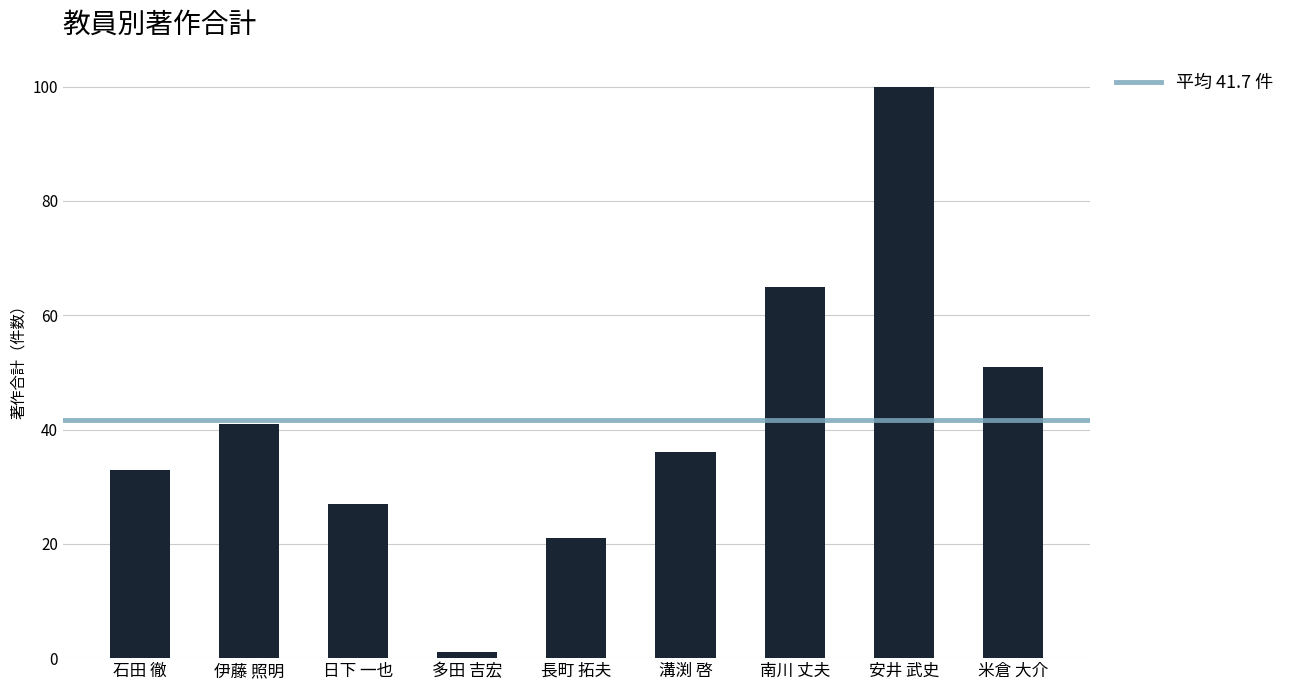

List the labels in order of value, smallest first.

多田 吉宏, 長町 拓夫, 日下 一也, 石田 徹, 溝渕 啓, 伊藤 照明, 米倉 大介, 南川 丈夫, 安井 武史